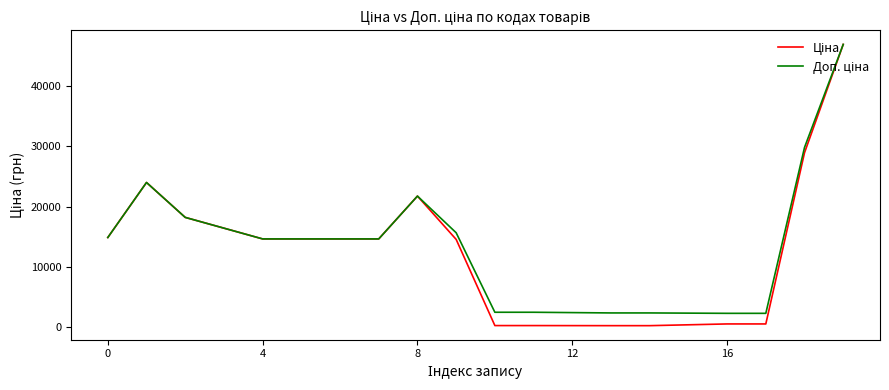

What is the greatest value displayed?

46829.8